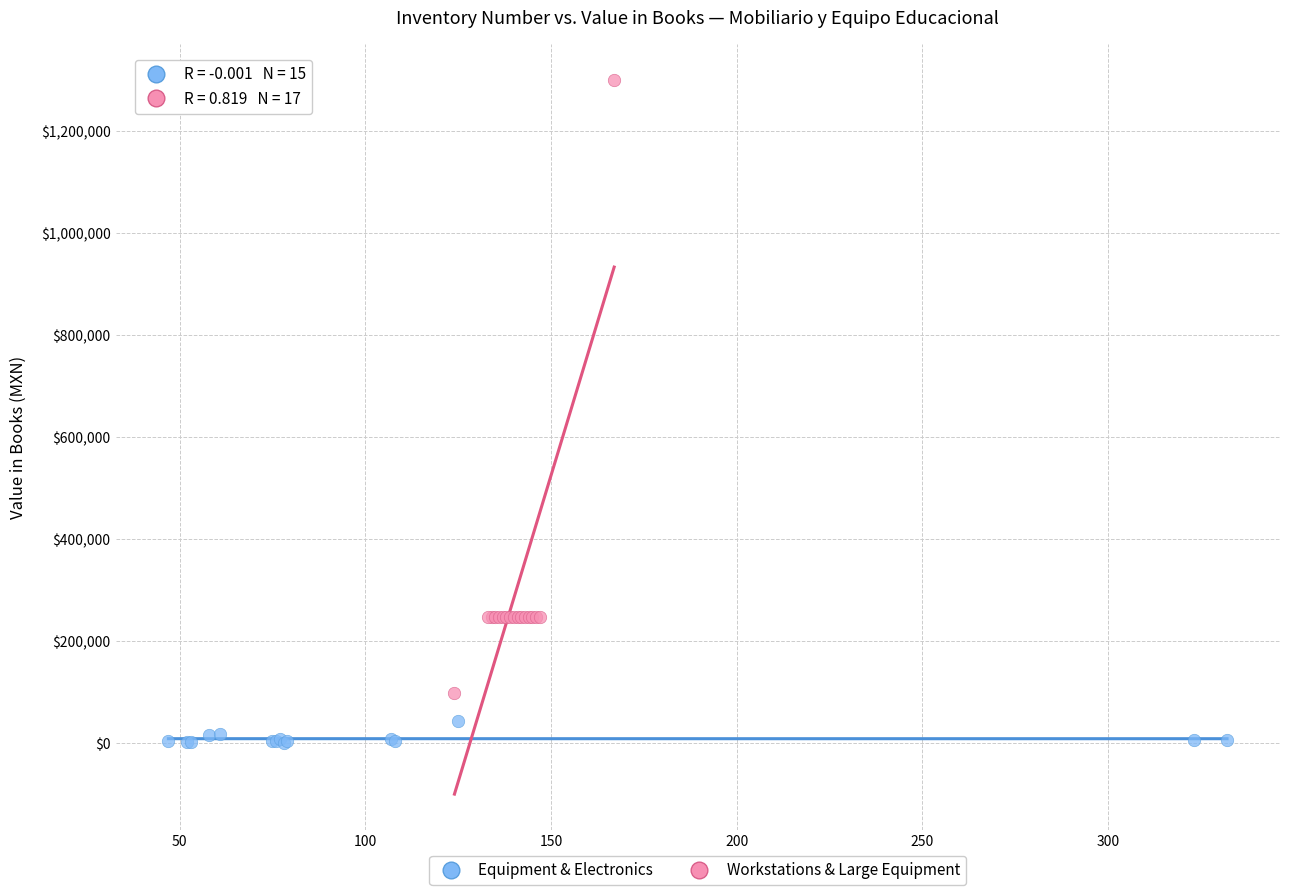

Which series contains the lowest Y value?

Equipment & Electronics